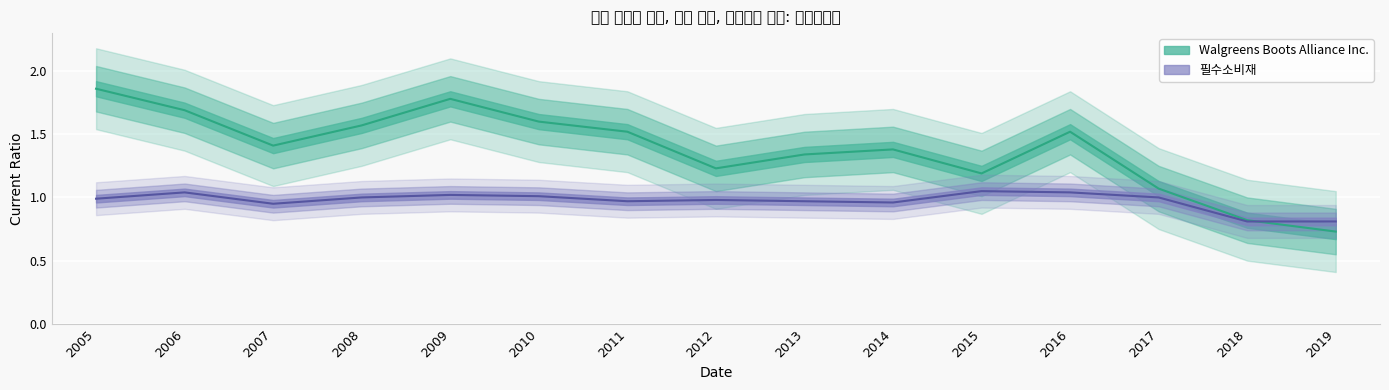

What is the value of the 필수소비재 point at the 3rd from the left?

0.9